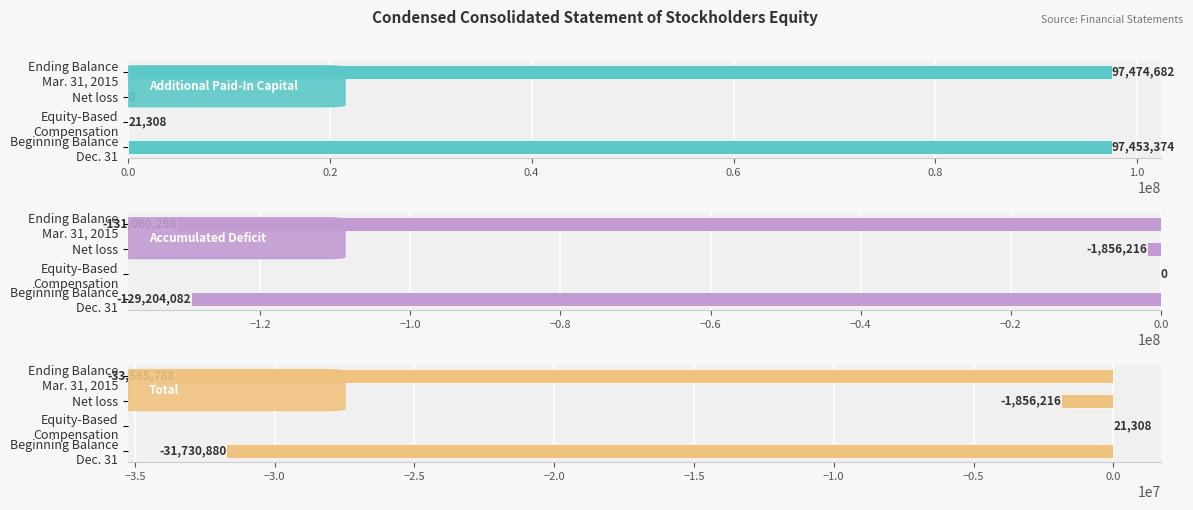

What is the spread (max minus min) of values at Ending Balance Mar. 31, 2015?

228534980